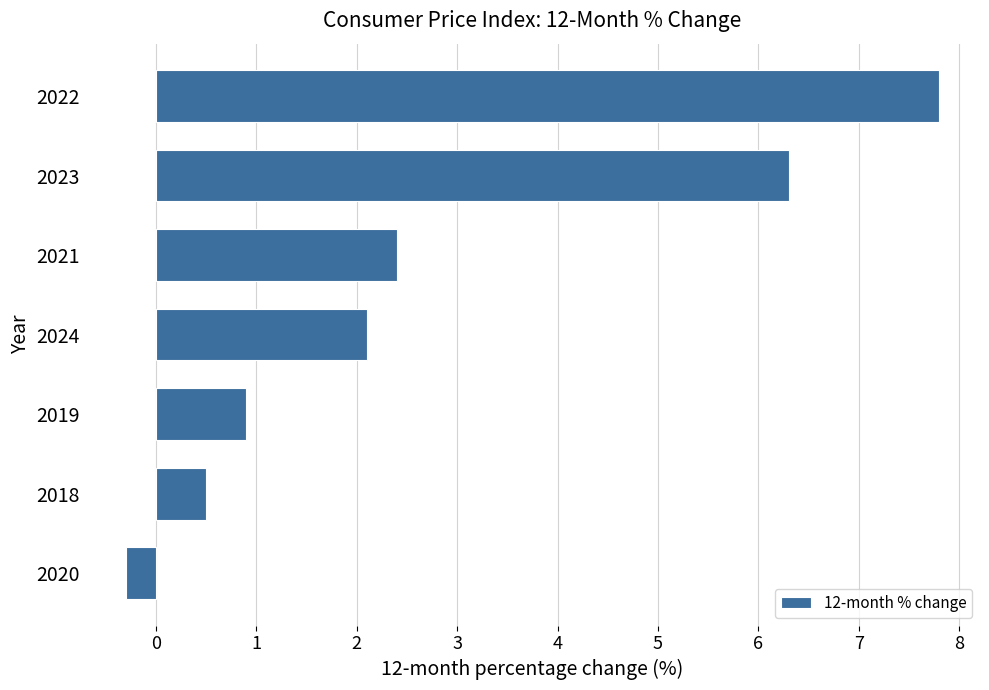

What is the greatest value displayed?

7.8